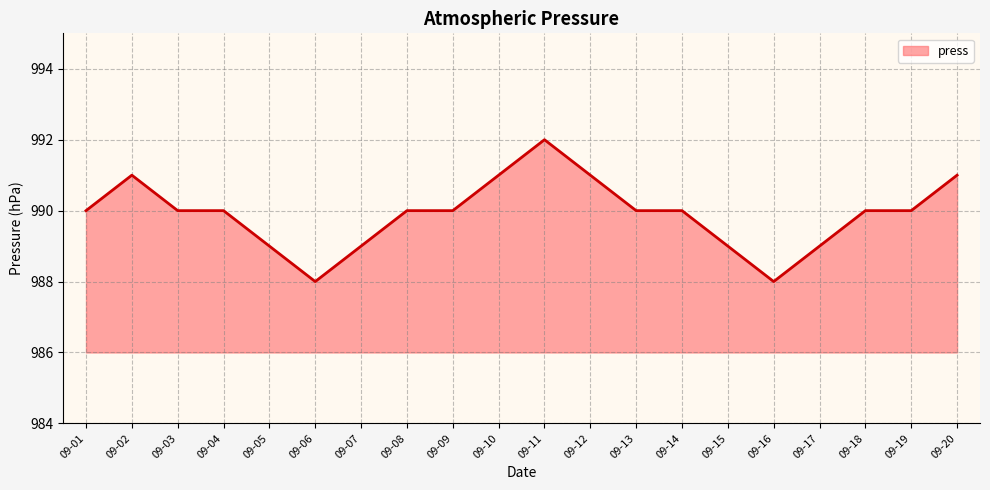

The chart shows a value of 379 at 09-15. True or false?

False